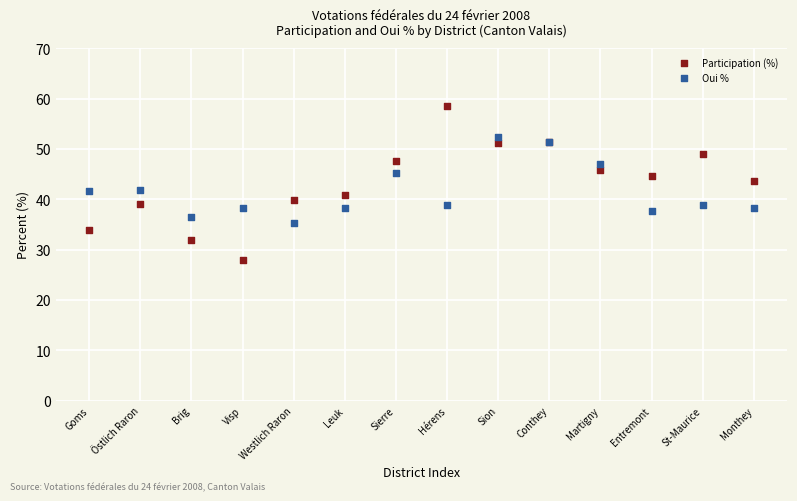

Which series contains the lowest Y value?

Participation (%)